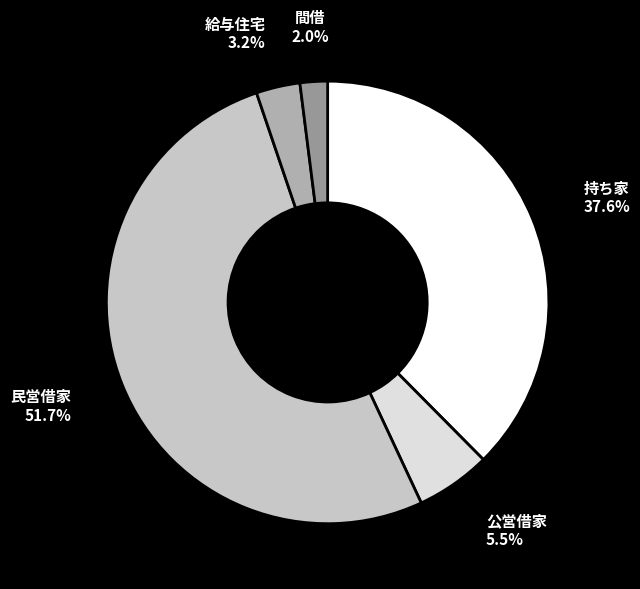

Does any single category account for the majority?

Yes